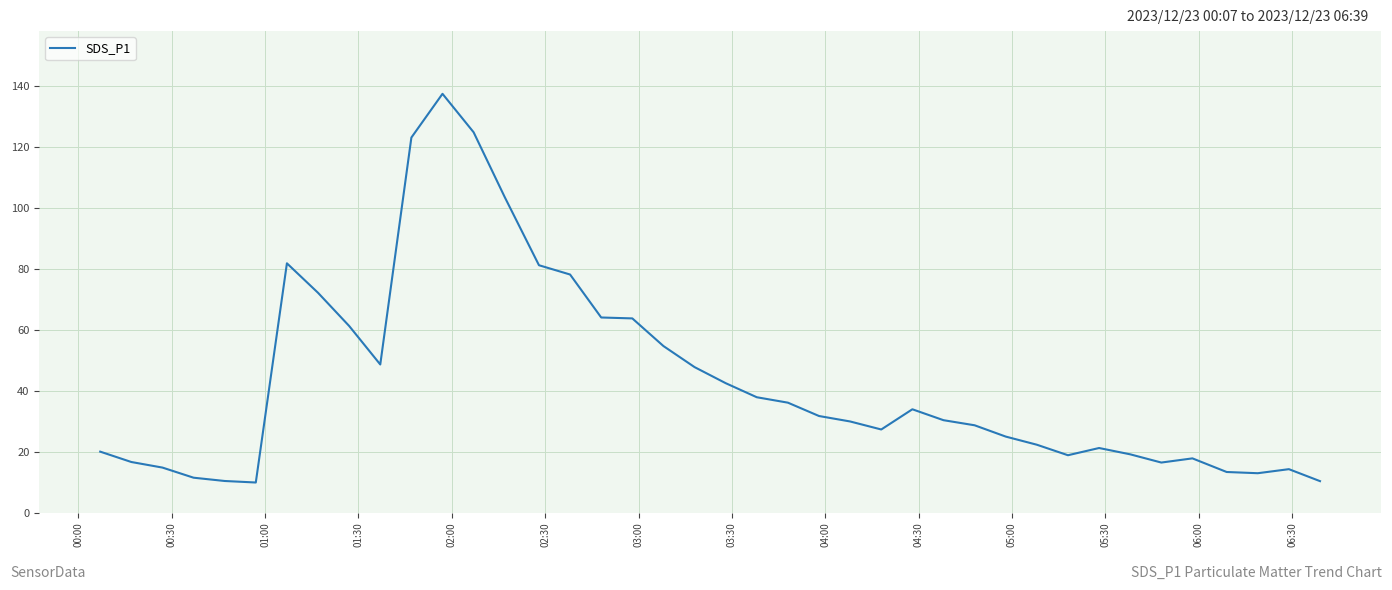

What is the greatest value displayed?

137.4